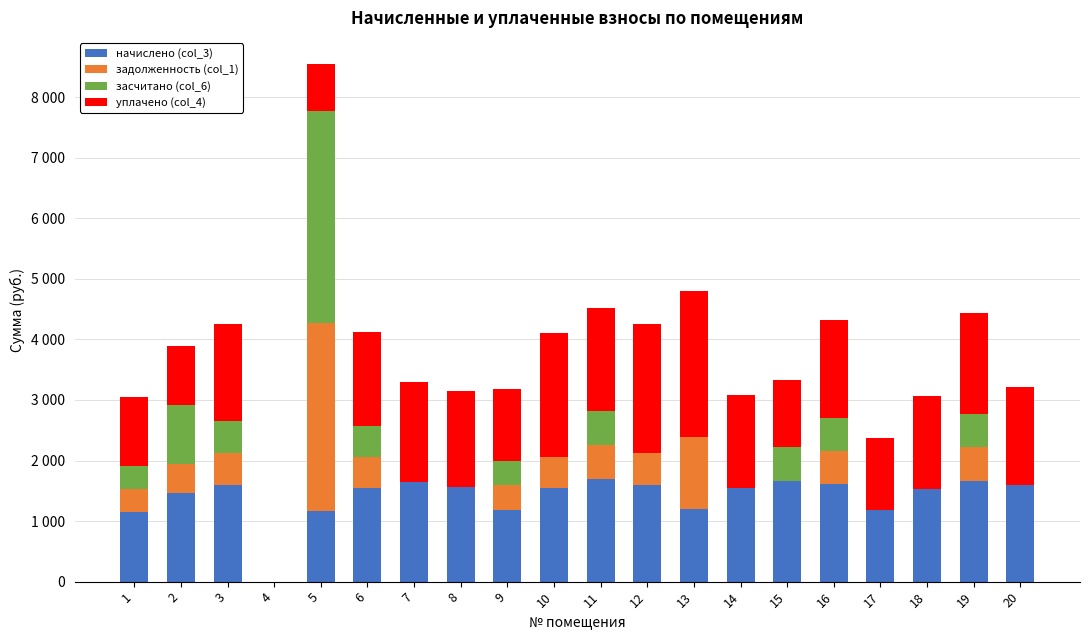

Does the chart contain stacked bars?

Yes